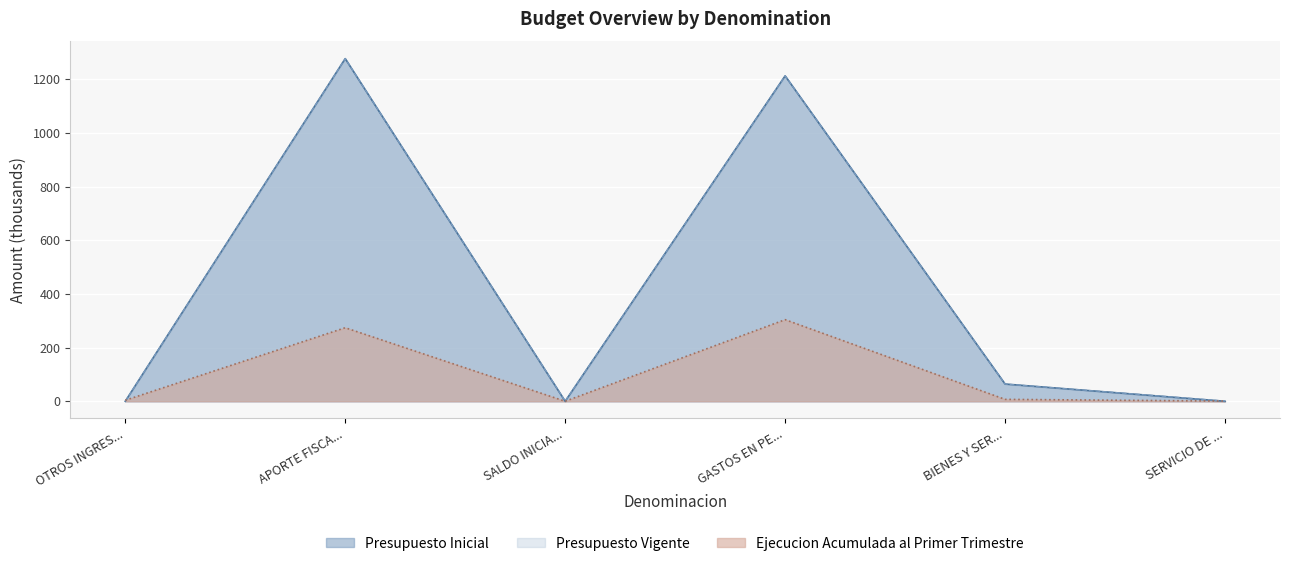

What is the sum of all Presupuesto Inicial values?

2552.9